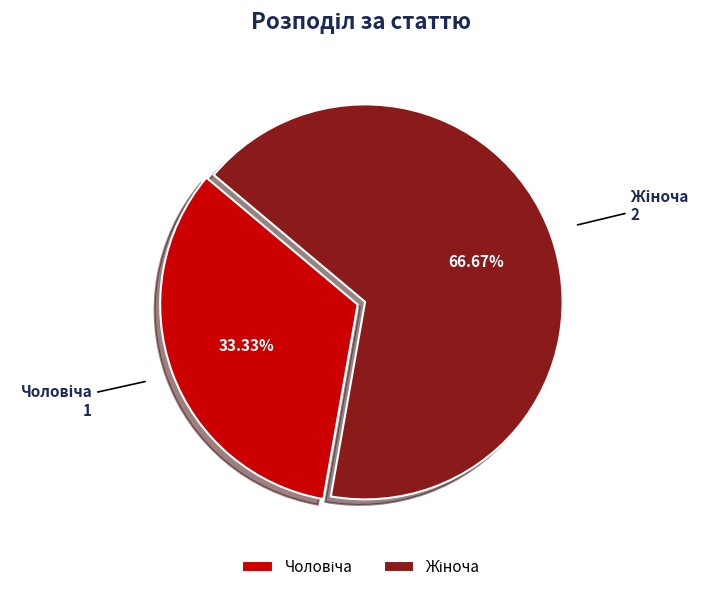

Count the number of slices in the pie.

2